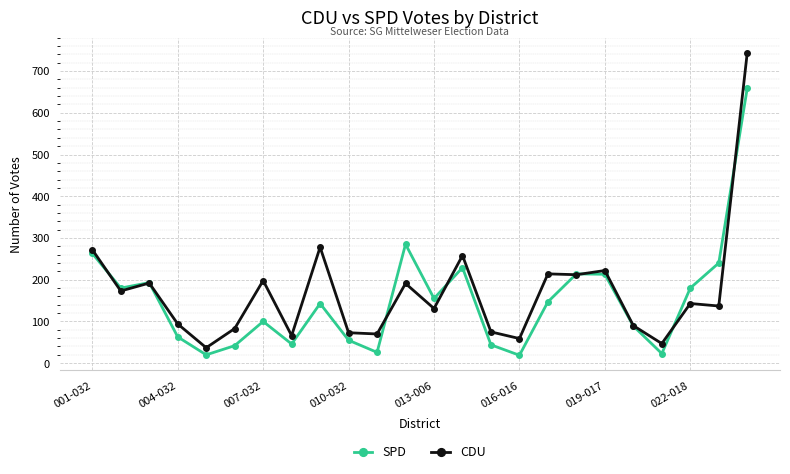

What is the smallest value displayed?

19